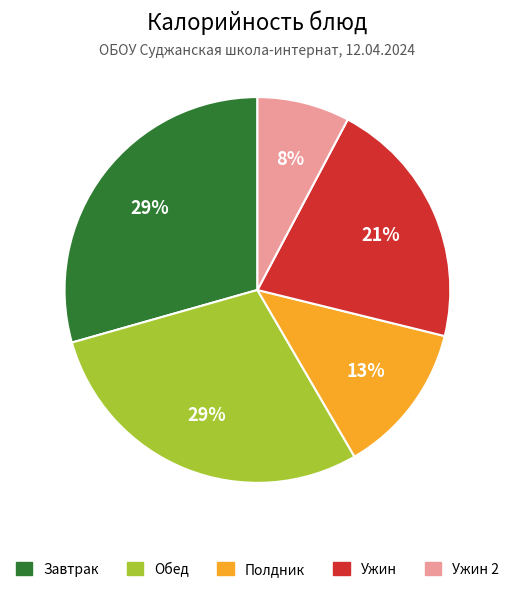

Is there any slice that represents more than half of the pie?

No